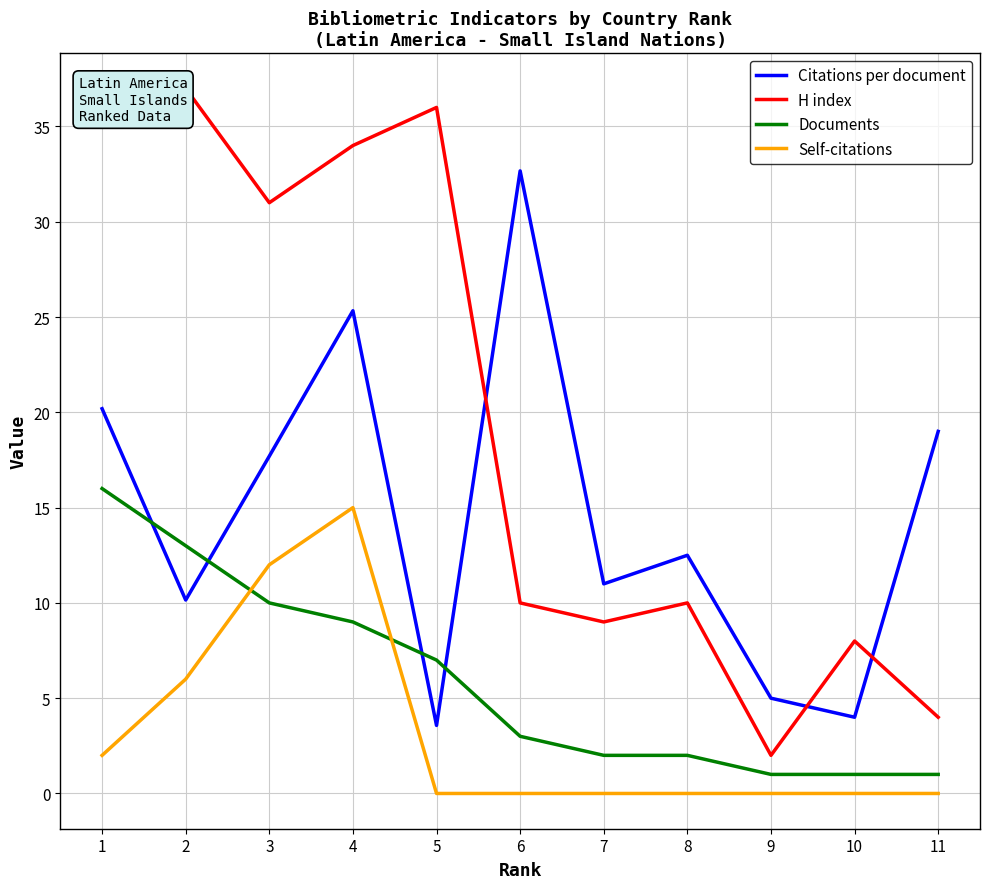

The value of Self-citations at 3 is 12.0. True or false?

True